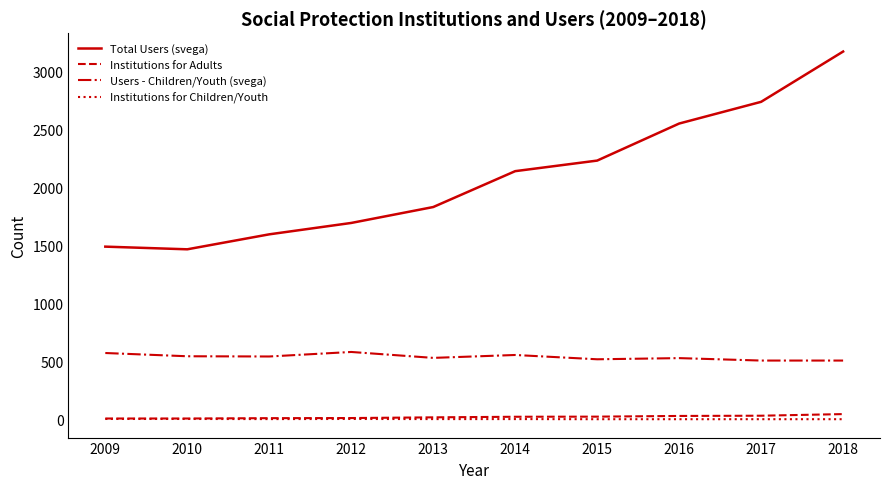

True or false: Total Users (svega) and Users - Children/Youth (svega) intersect in this chart.

False